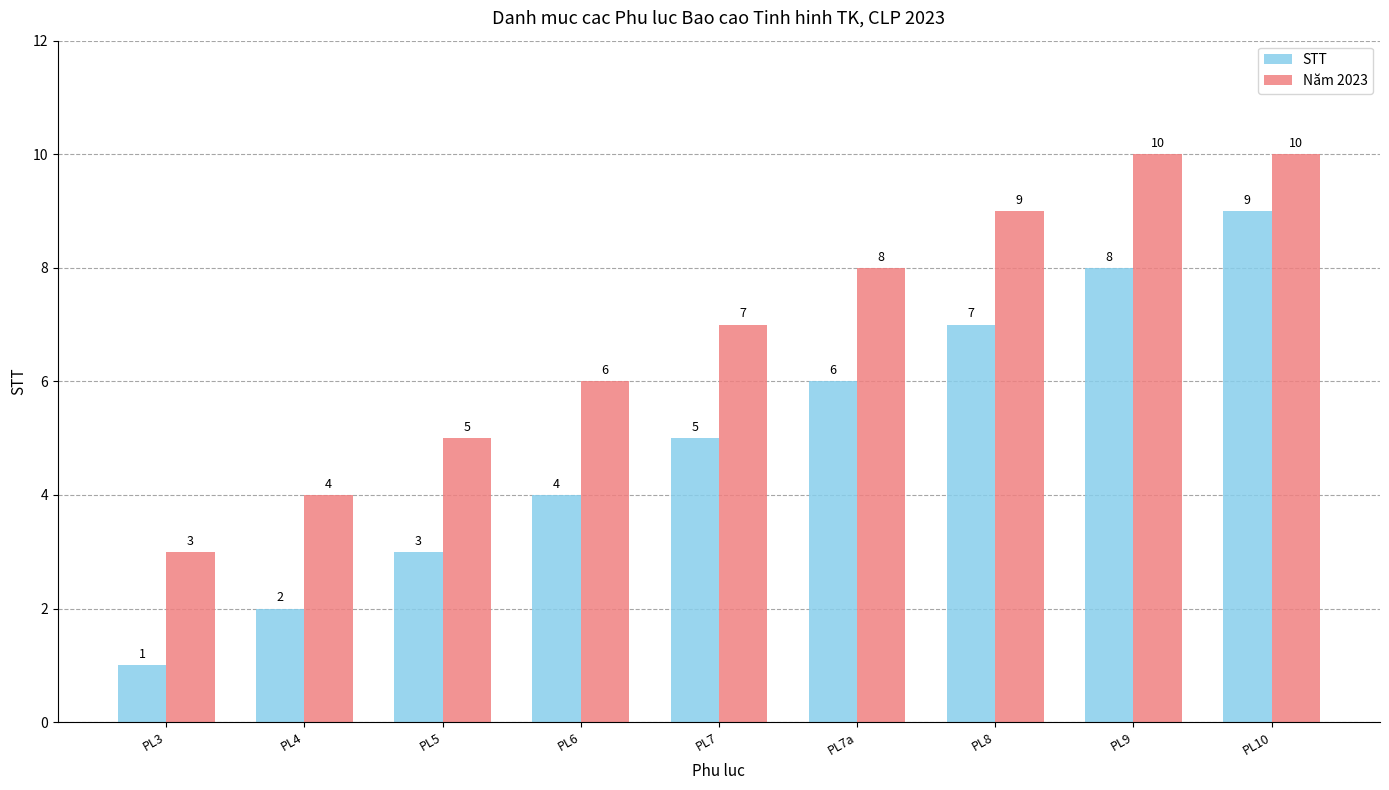

How many data points in STT are less than 5?

4